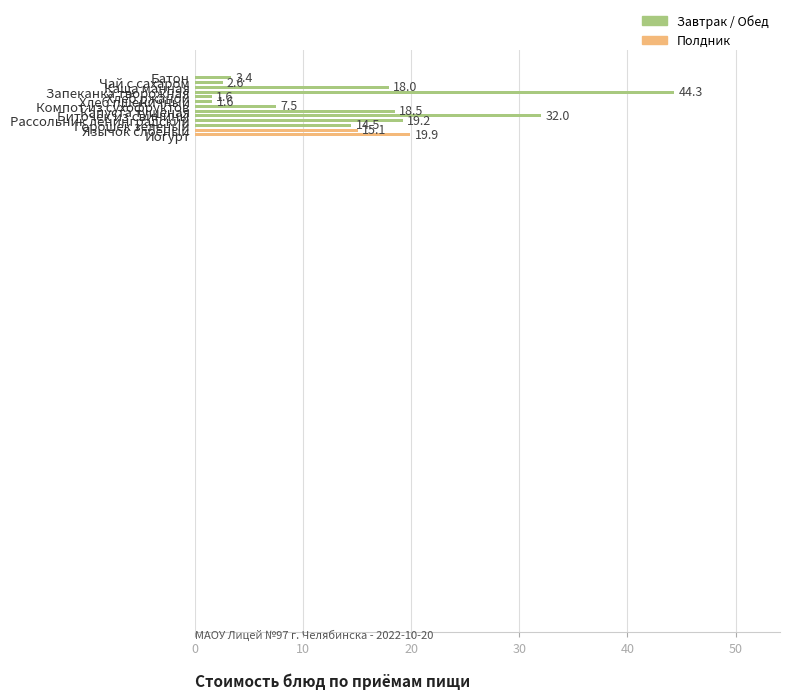

What is the difference between the maximum and minimum values?

42.7